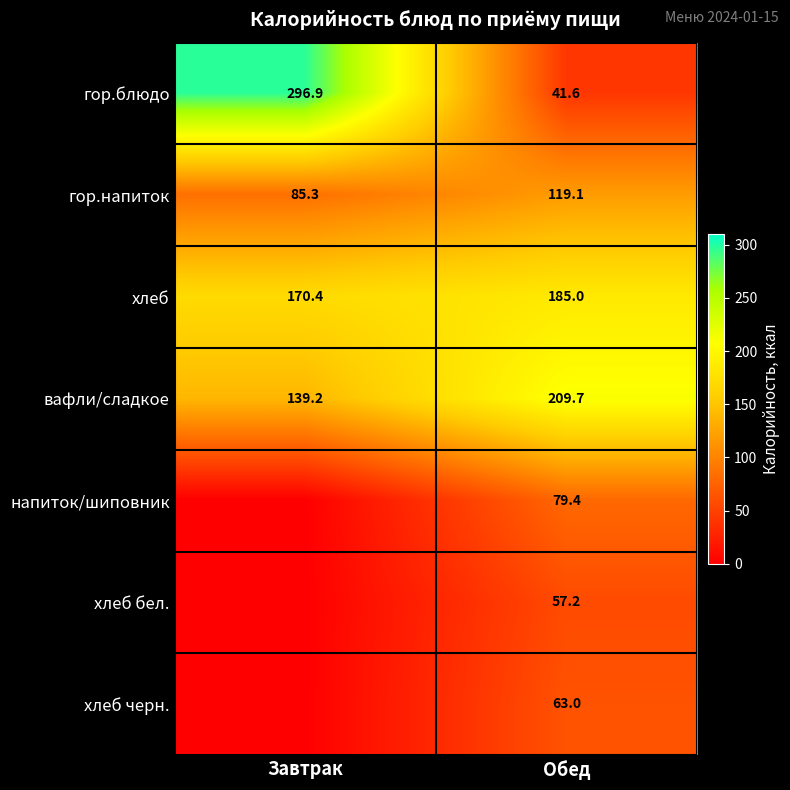

What is the average value of the гор.напиток series?

102.2